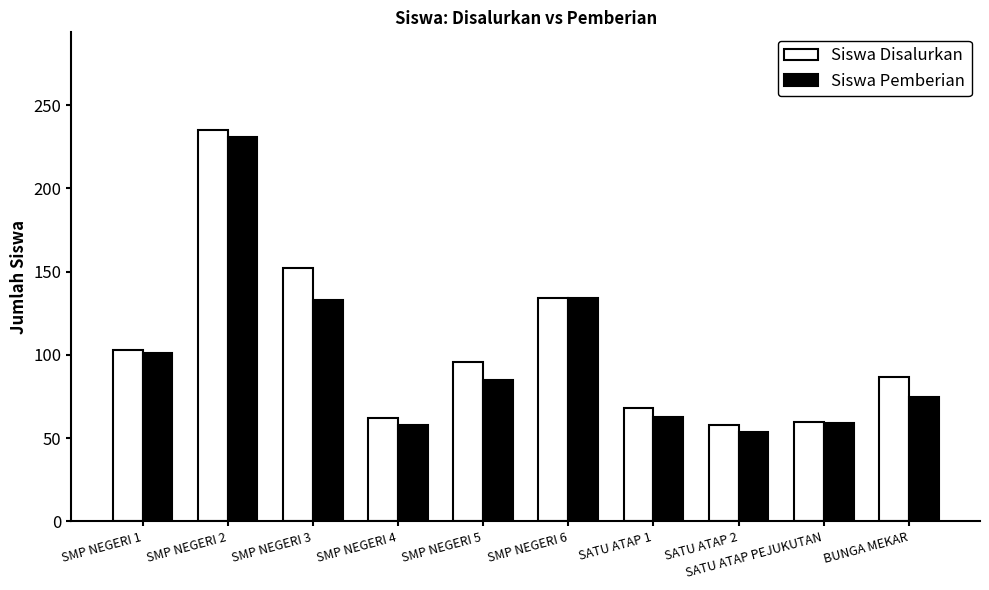

Which series changed the most between SMP NEGERI 2 and BUNGA MEKAR?

Siswa Pemberian